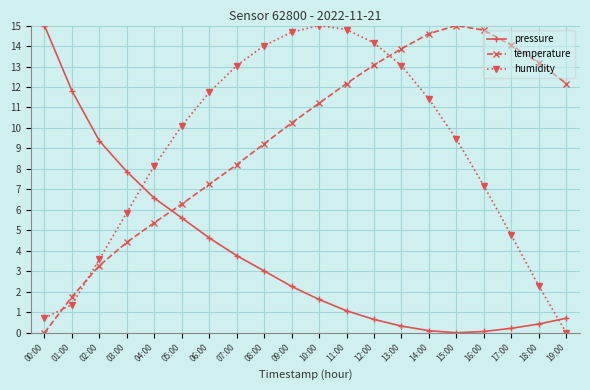

Reading left to right, transcribe all the data shown in this chart.

pressure: 15.0	11.8	9.4	7.9	6.6	5.6	4.6	3.8	3.0	2.3	1.6	1.1	0.7	0.3	0.1	0.0	0.1	0.2	0.4	0.7
temperature: 0.0	1.8	3.3	4.4	5.4	6.3	7.2	8.2	9.2	10.2	11.2	12.2	13.1	13.9	14.6	15.0	14.8	14.0	13.2	12.2
humidity: 0.7	1.4	3.6	5.9	8.2	10.1	11.7	13.0	14.0	14.7	15.0	14.8	14.2	13.0	11.4	9.5	7.2	4.8	2.3	0.0